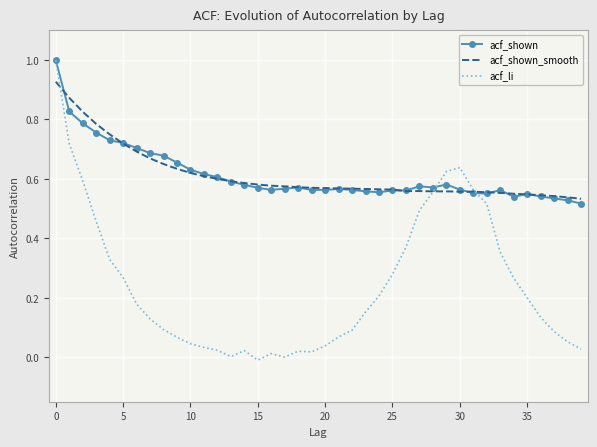

Which series has the widest spread of values?

acf_li